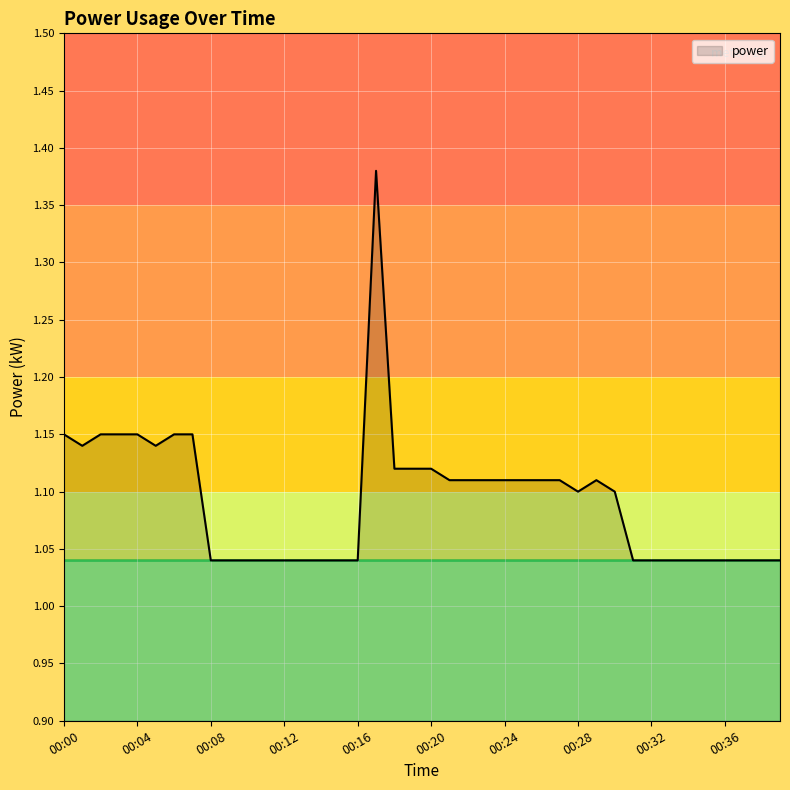

Does the chart display data point markers on the line(s)?

No